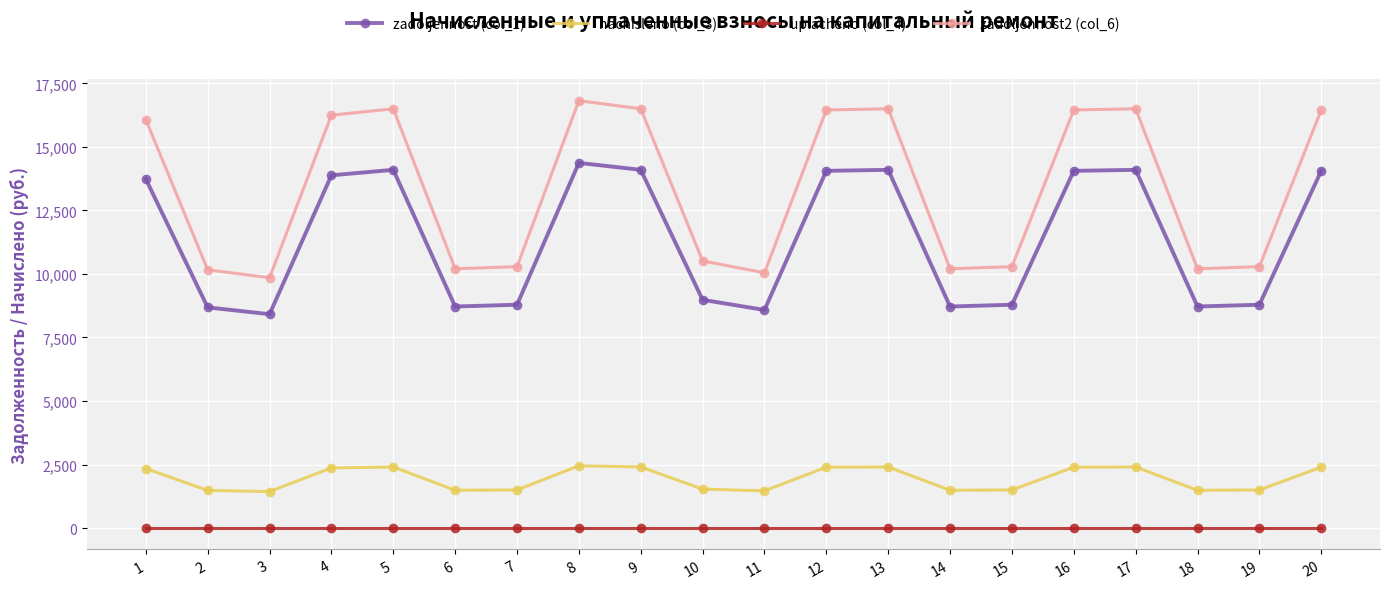

Rank the series by their maximum value, from highest to lowest.

zadoljennost2 (col_6), zadoljennost (col_1), nachisleno (col_3), uplacheno (col_4)